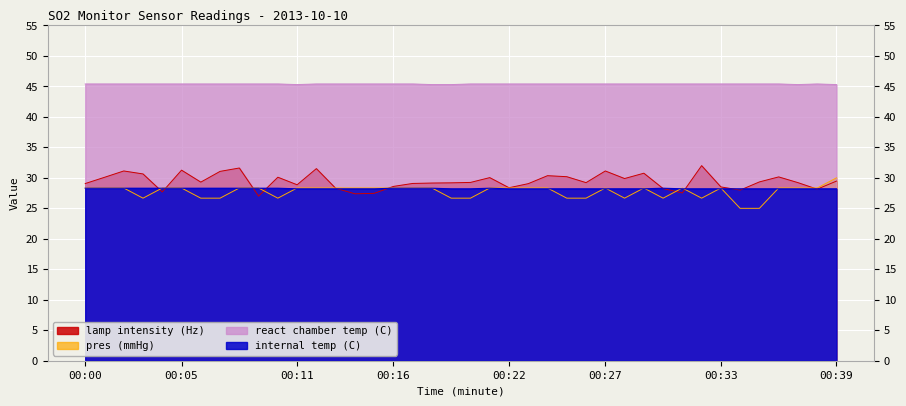

Does the chart display data point markers on the line(s)?

No